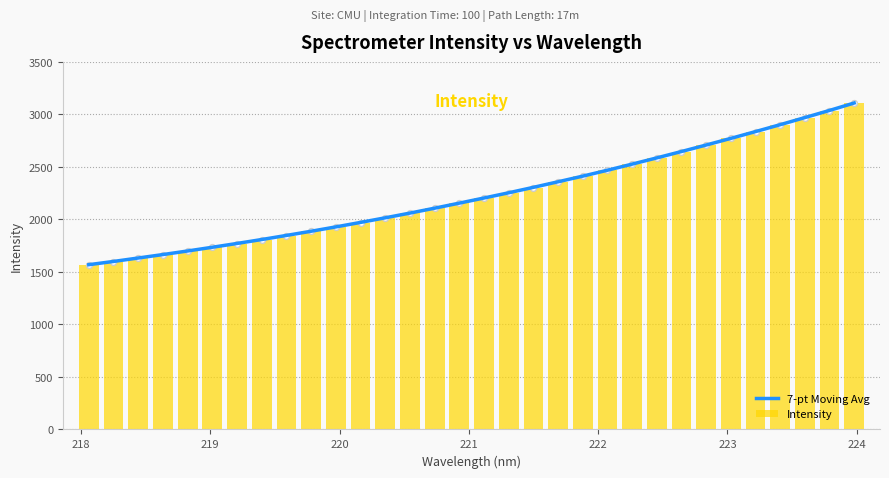

Which series has the widest spread of Y values?

7-pt Moving Avg